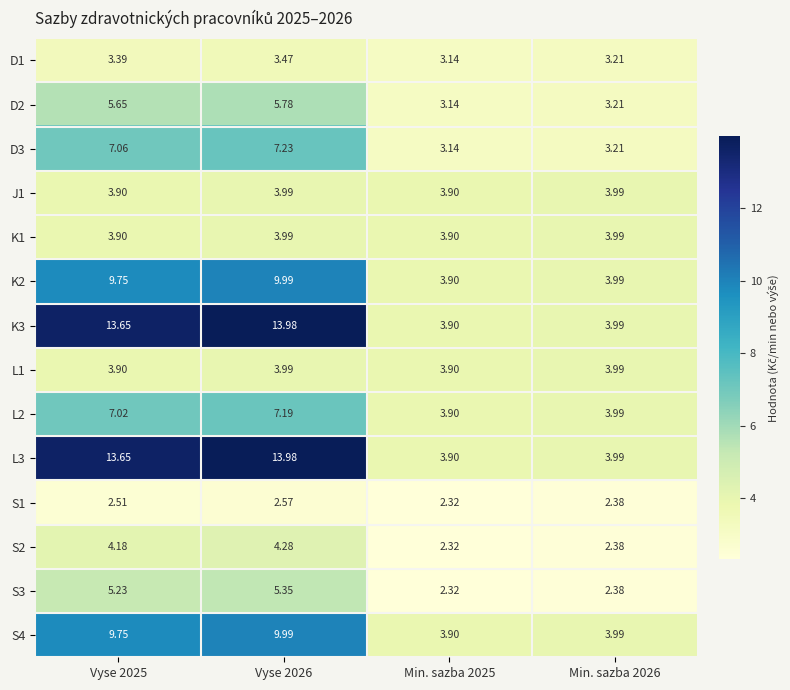

Is the value of L1 at Vyse 2025 greater than the value of L3 at Min. sazba 2026?

No